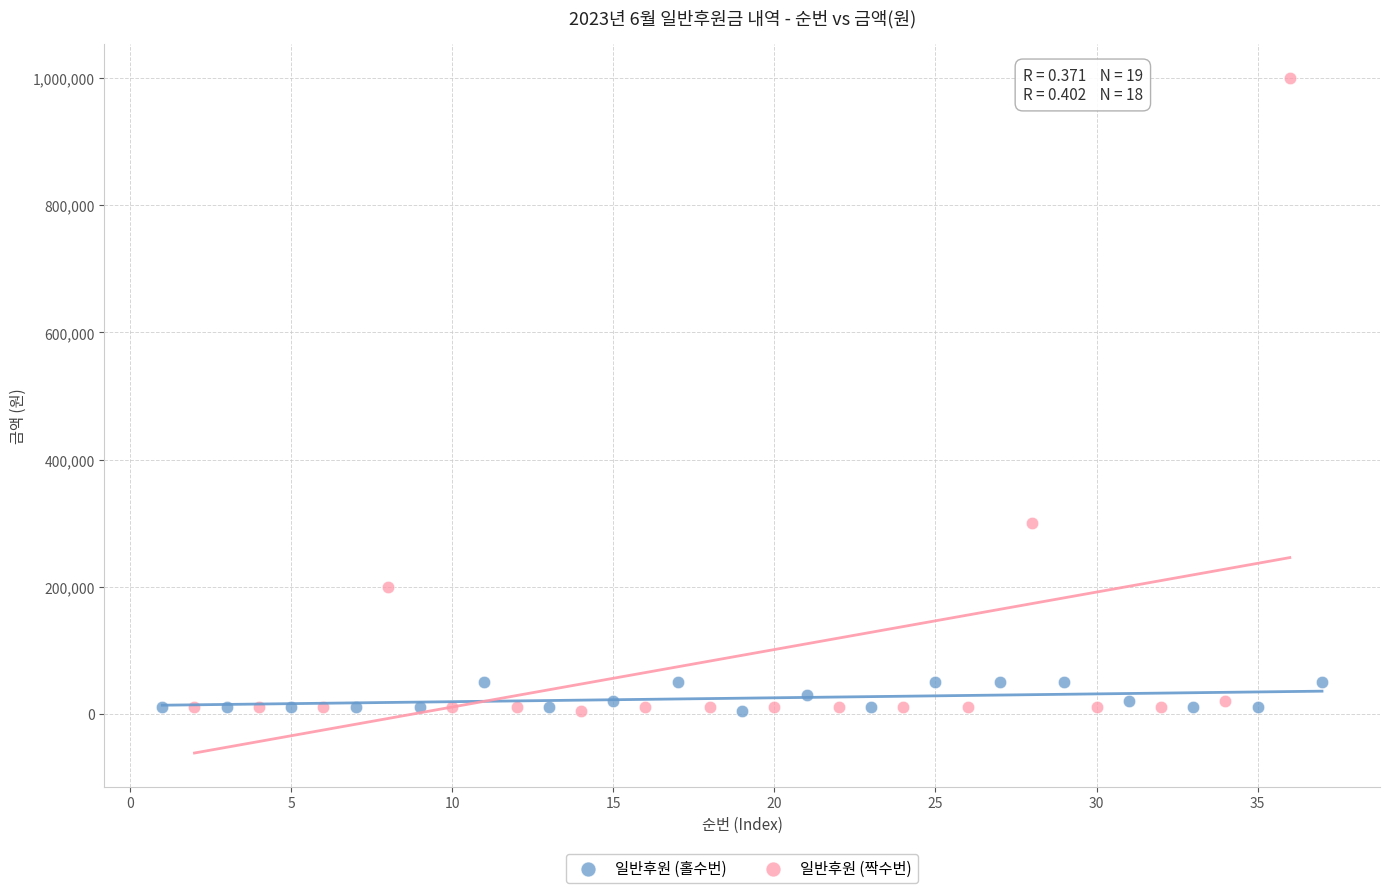

Which series contains the highest Y value?

일반후원 (짝수번)